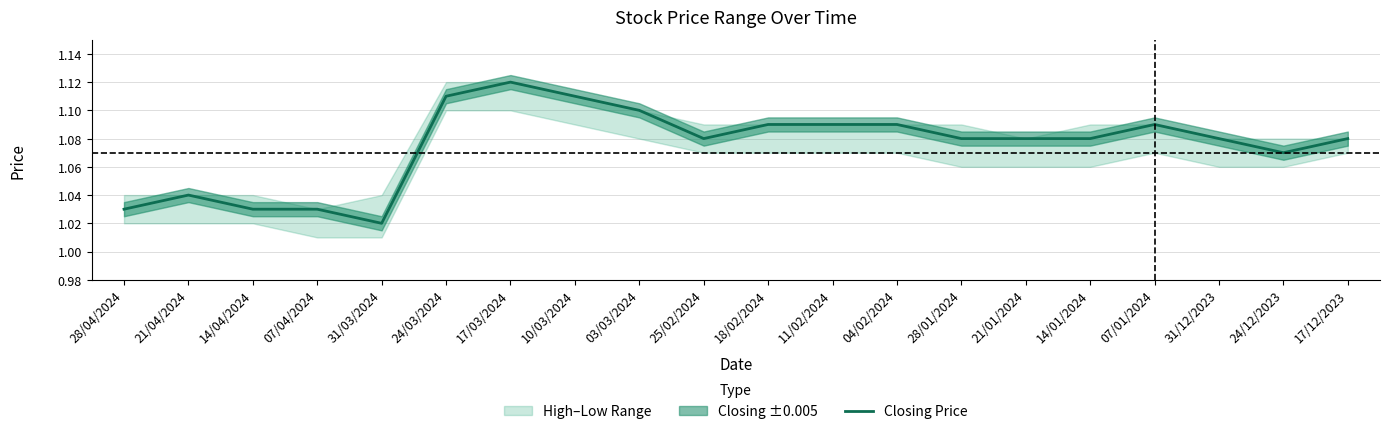

Which category has the lowest value across all series?

31/03/2024